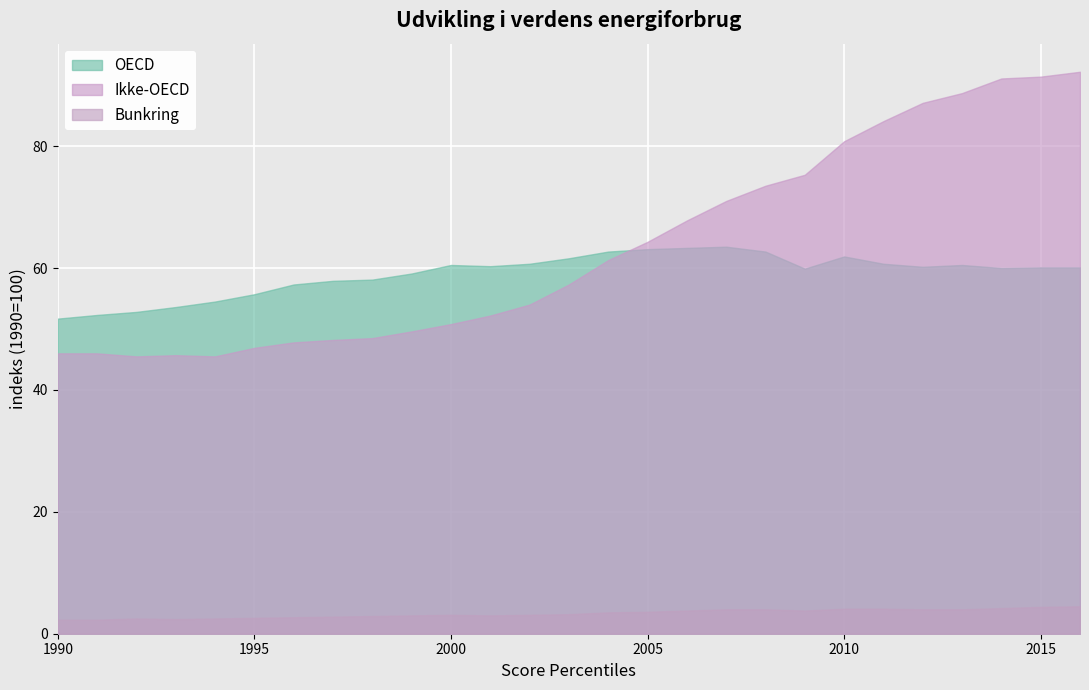

Which series has the widest spread of values?

Ikke-OECD